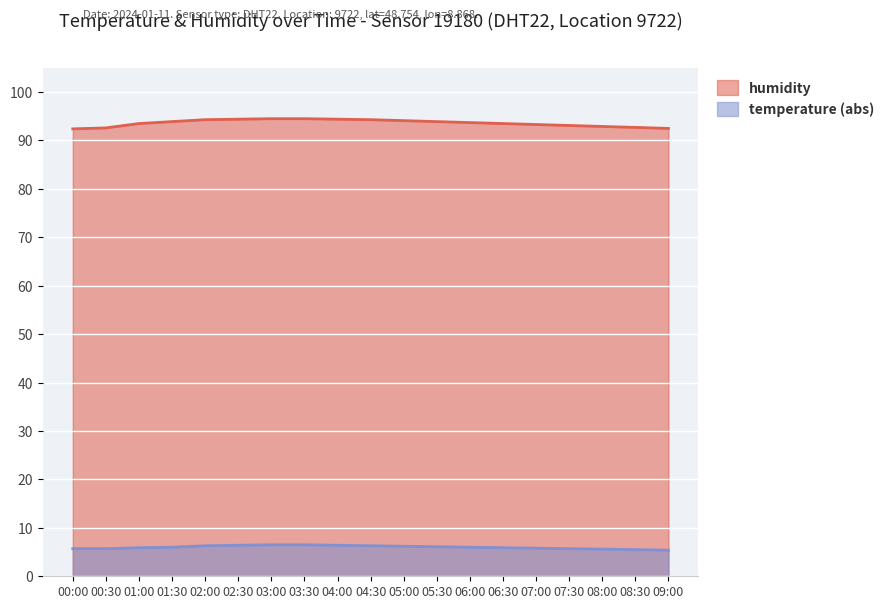

Reading right to left, transcribe all the data shown in this chart.

humidity: 92.5	92.7	92.9	93.1	93.3	93.5	93.7	93.9	94.1	94.3	94.4	94.5	94.5	94.4	94.3	93.9	93.5	92.6	92.4
temperature: 5.4	5.5	5.6	5.7	5.8	5.9	6.0	6.1	6.2	6.3	6.4	6.5	6.5	6.4	6.3	6.0	5.9	5.7	5.7